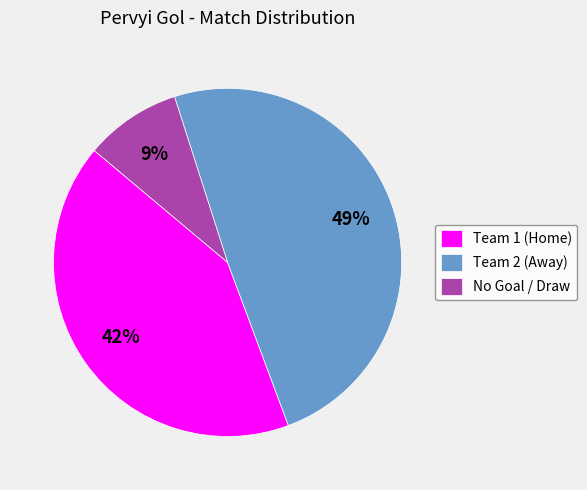

Is there any slice that represents more than half of the pie?

No